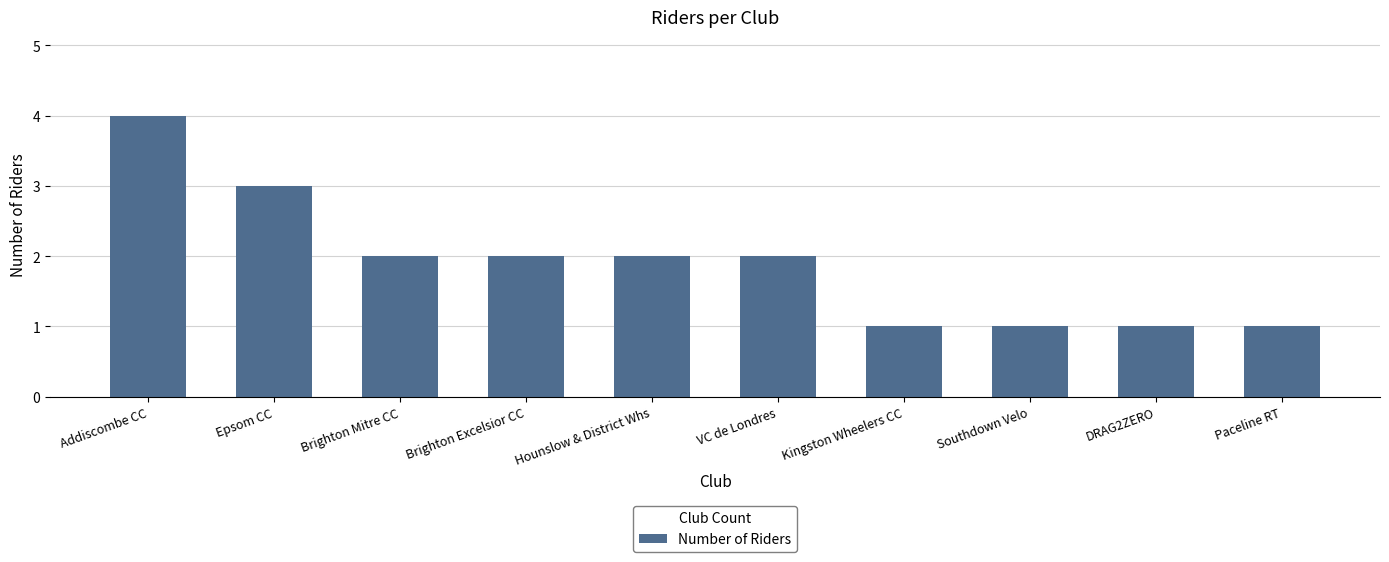

Reading left to right, transcribe all the data shown in this chart.

Addiscombe CC=4	Epsom CC=3	Brighton Mitre CC=2	Brighton Excelsior CC=2	Hounslow & District Whs=2	VC de Londres=2	Kingston Wheelers CC=1	Southdown Velo=1	DRAG2ZERO=1	Paceline RT=1